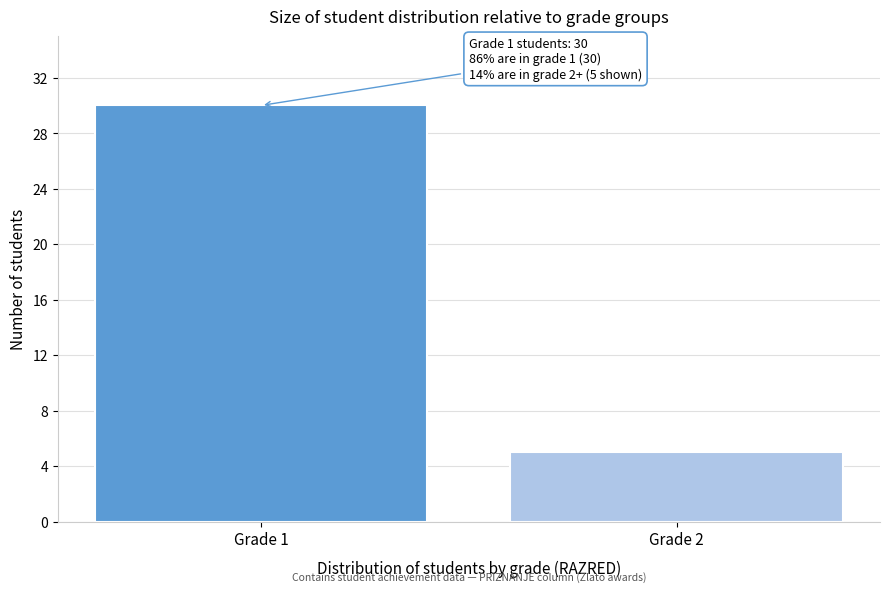

Reading left to right, transcribe all the data shown in this chart.

Grade 1=30	Grade 2=5